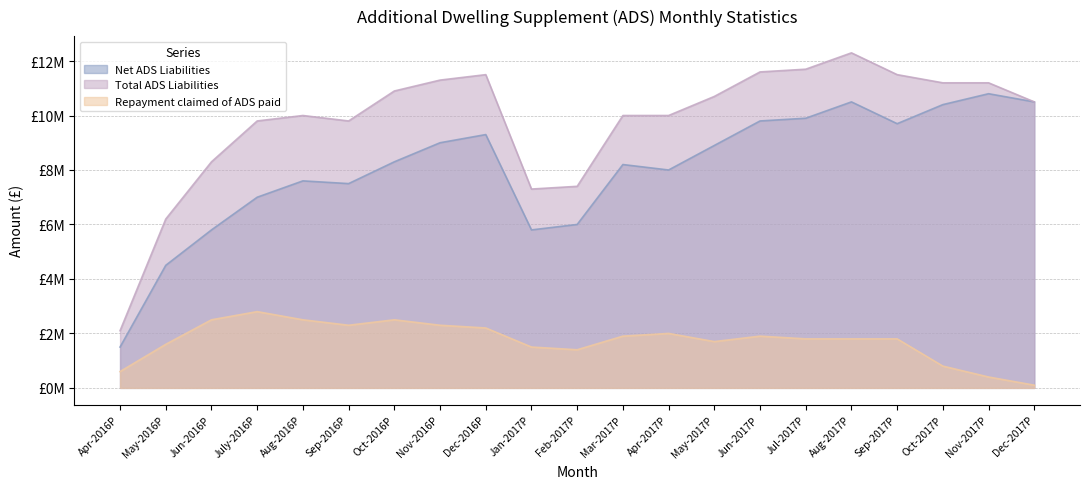

True or false: Total ADS Liabilities has a value of 10000000 at Mar-2017P.

True